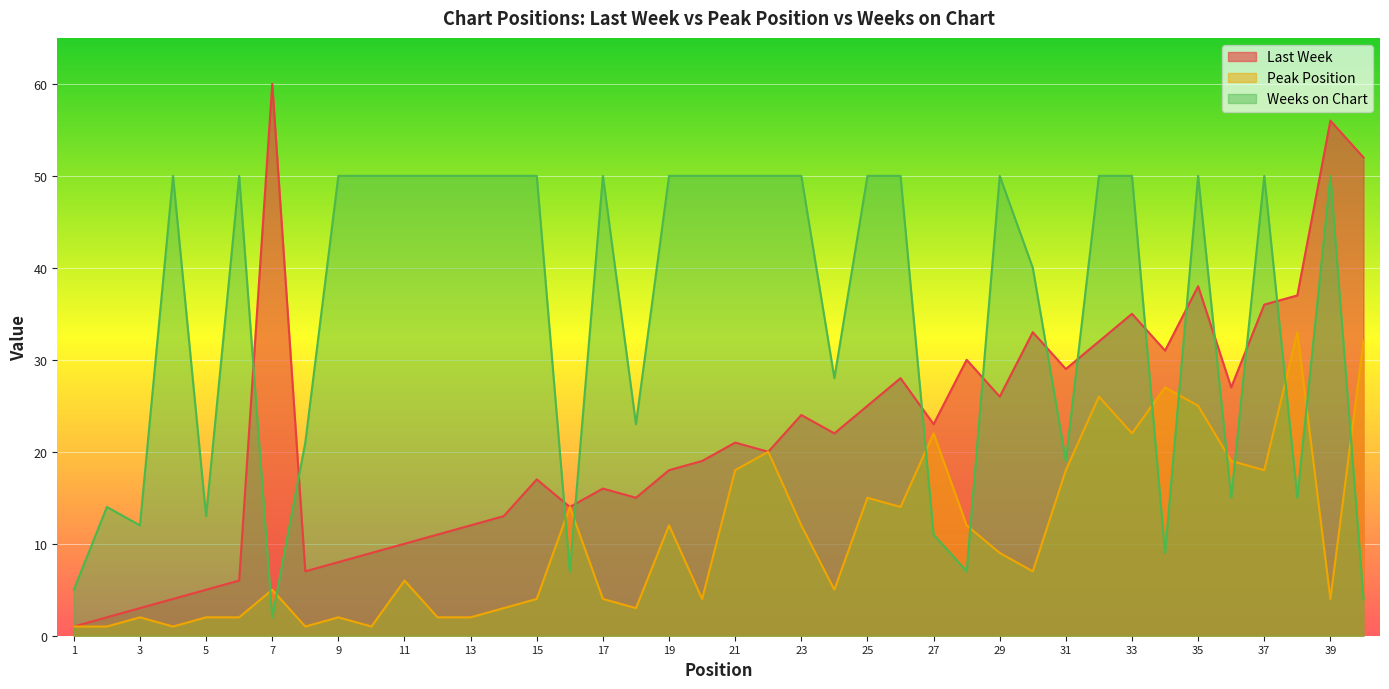

At which label does Last Week first exceed 21?

7